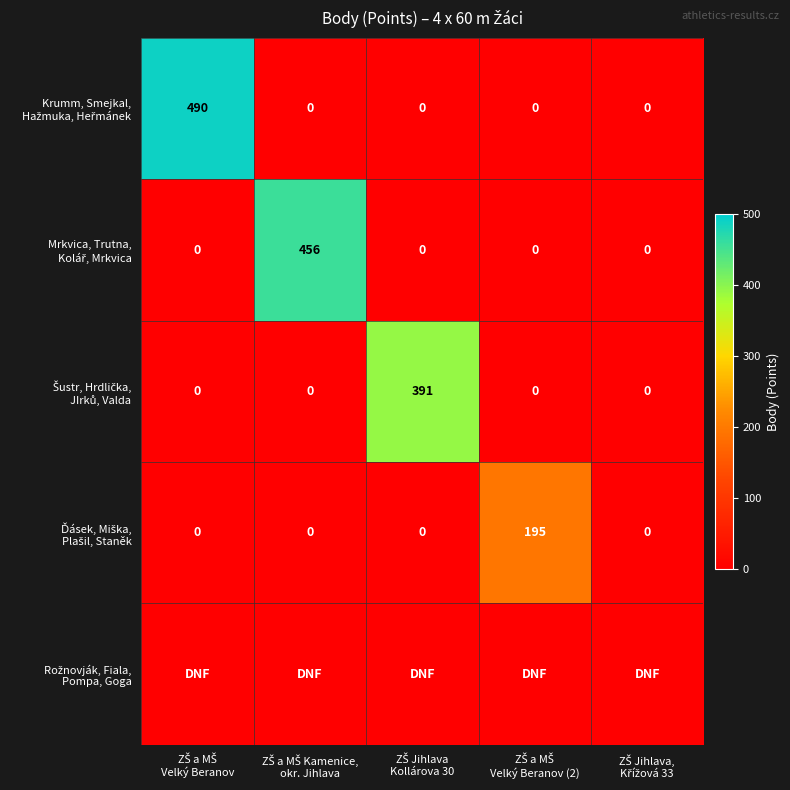

Which category has the lowest value across all series?

ZŠ a MŠ Kamenice,
okr. Jihlava